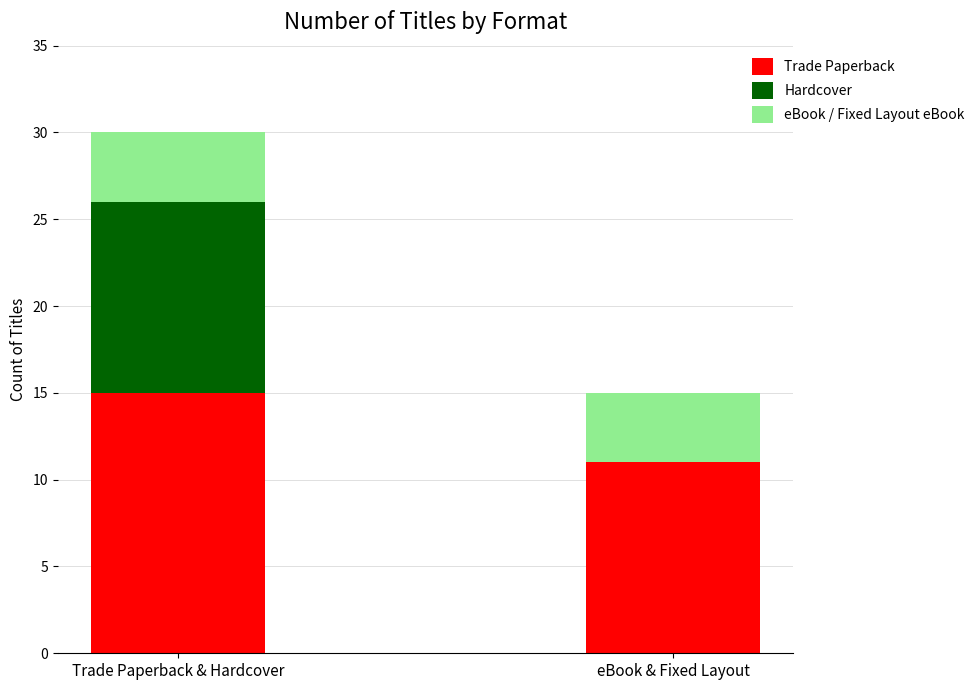

What is the total value across all series at Trade Paperback & Hardcover?

30